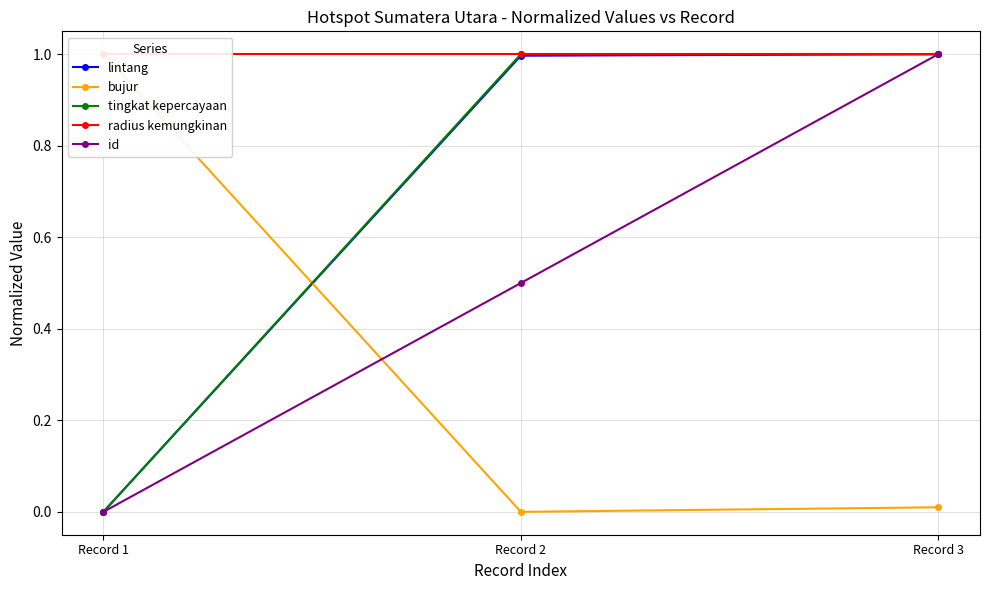

At Record 2, list the series in order from smallest to largest.

bujur, id, lintang, tingkat kepercayaan, radius kemungkinan